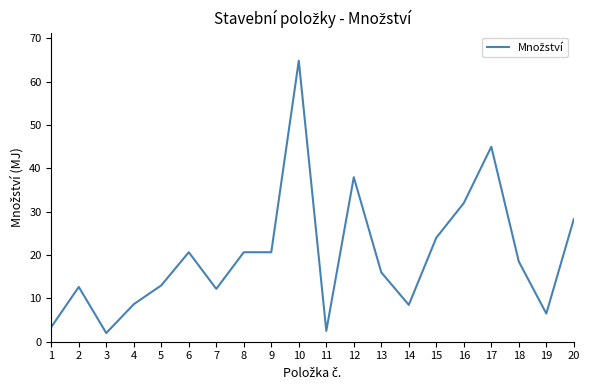

What is the ratio of the value at 8 to the value at 10?

0.3